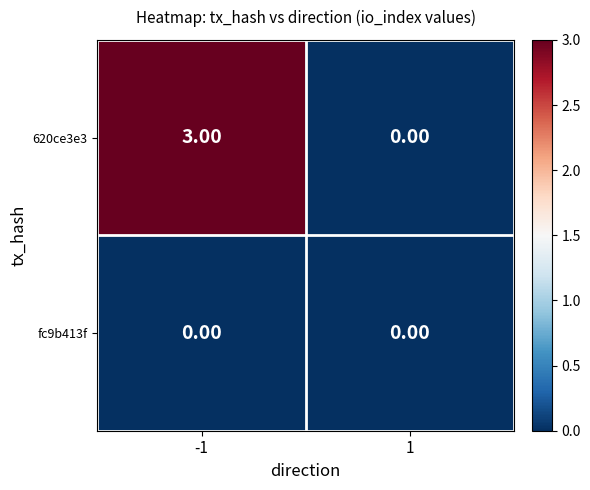

Which series has the largest total across all categories?

620ce3e3